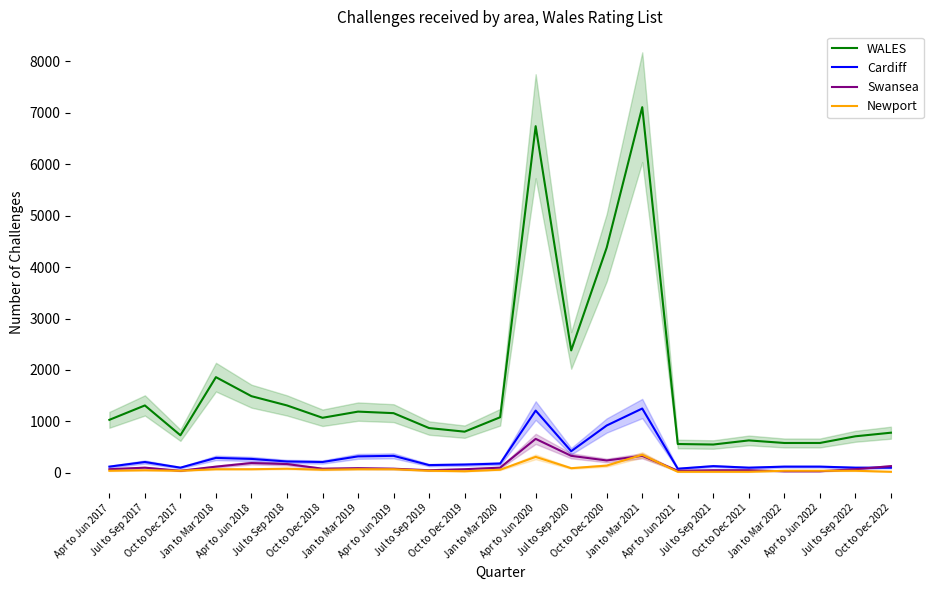

Read the Swansea value at Oct to Dec 2021.

50